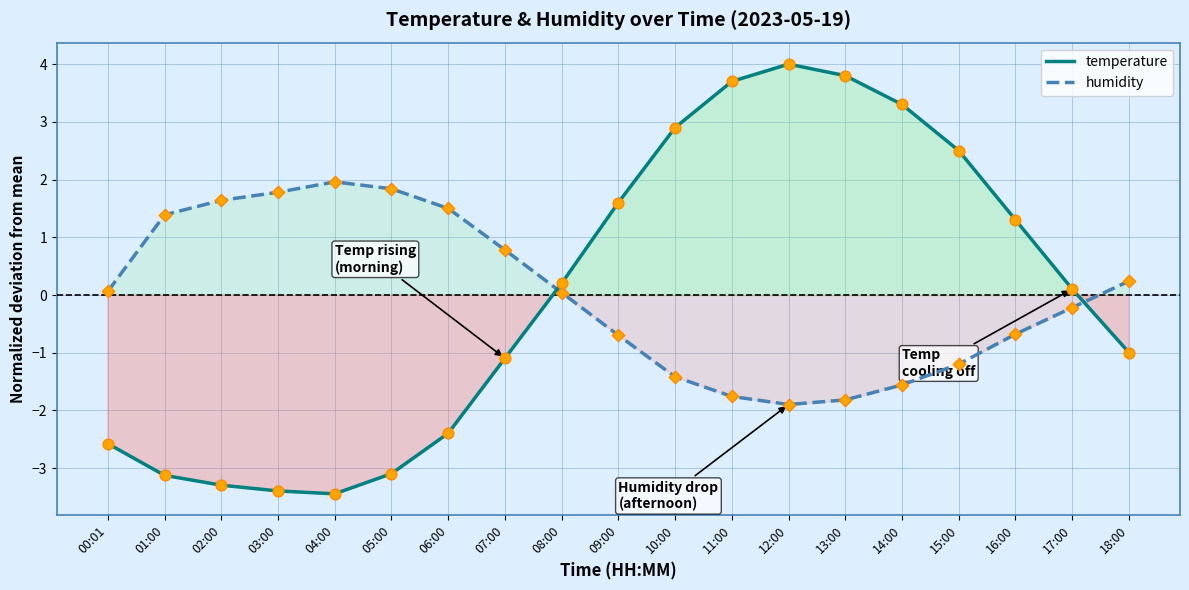

What is the total value across all series at 07:00?

-0.3